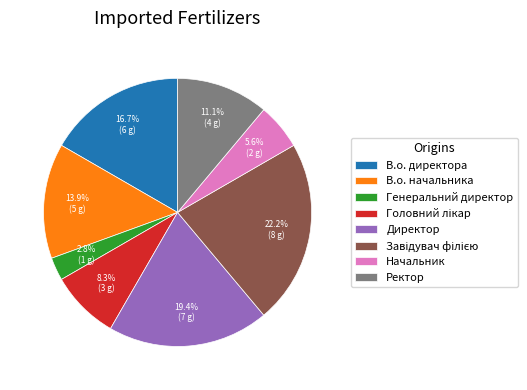

To the nearest percent, what is the combined percentage of Директор and Генеральний директор?

22%